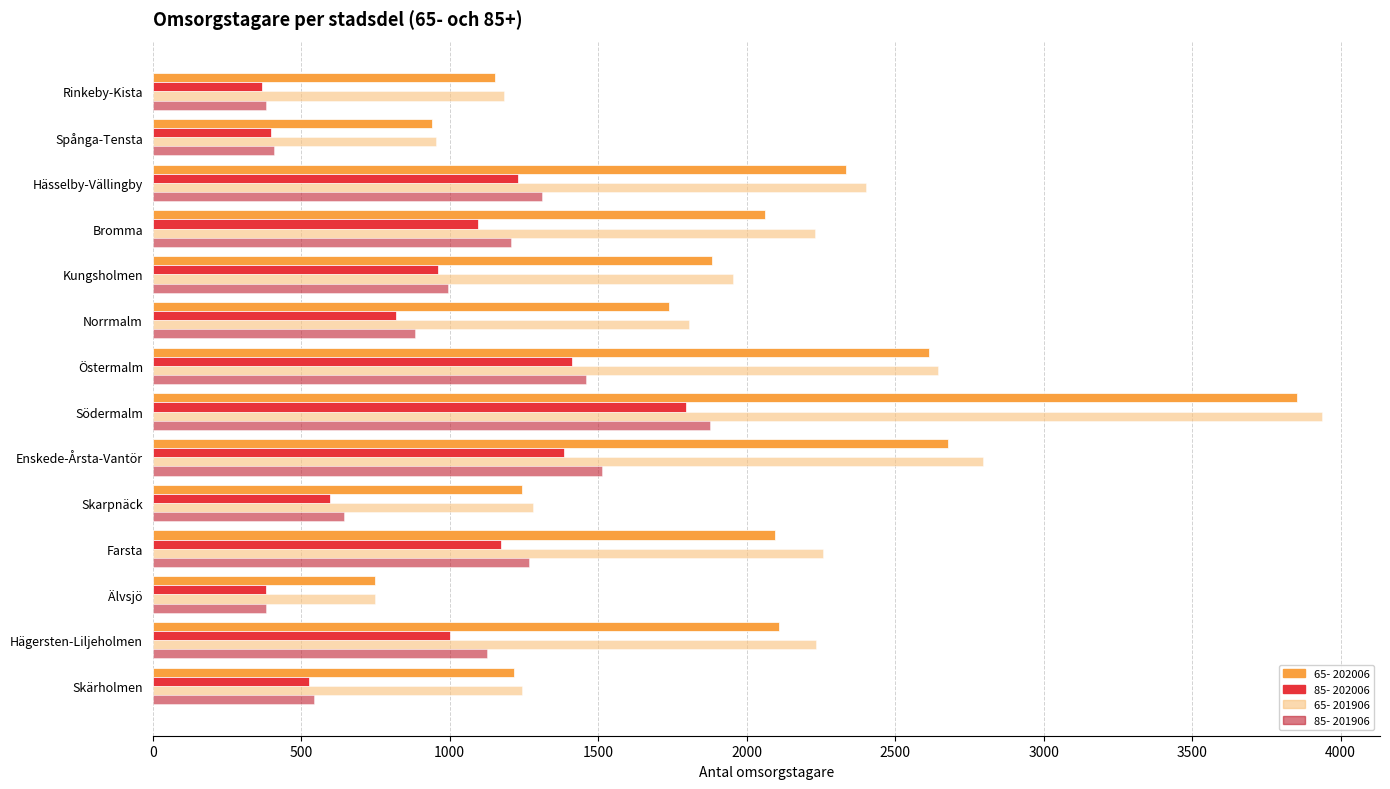

What is the sum of the 85- 201906 values at Södermalm and Norrmalm?

2762